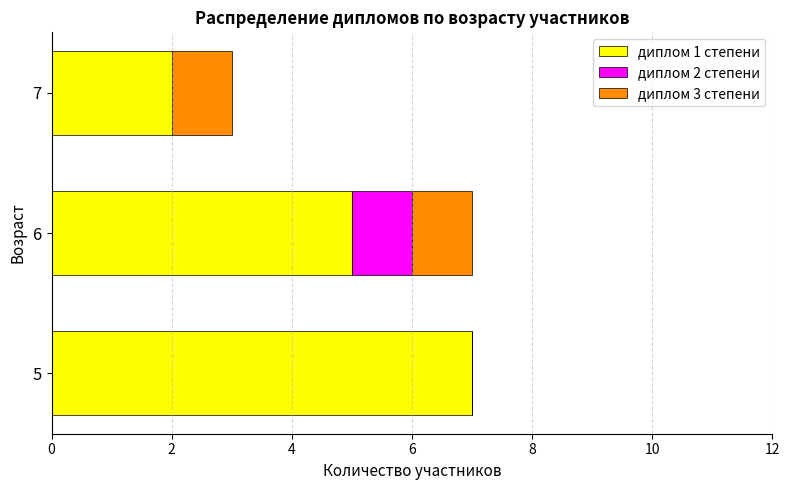

The value of диплом 1 степени at 5 is 10. True or false?

False